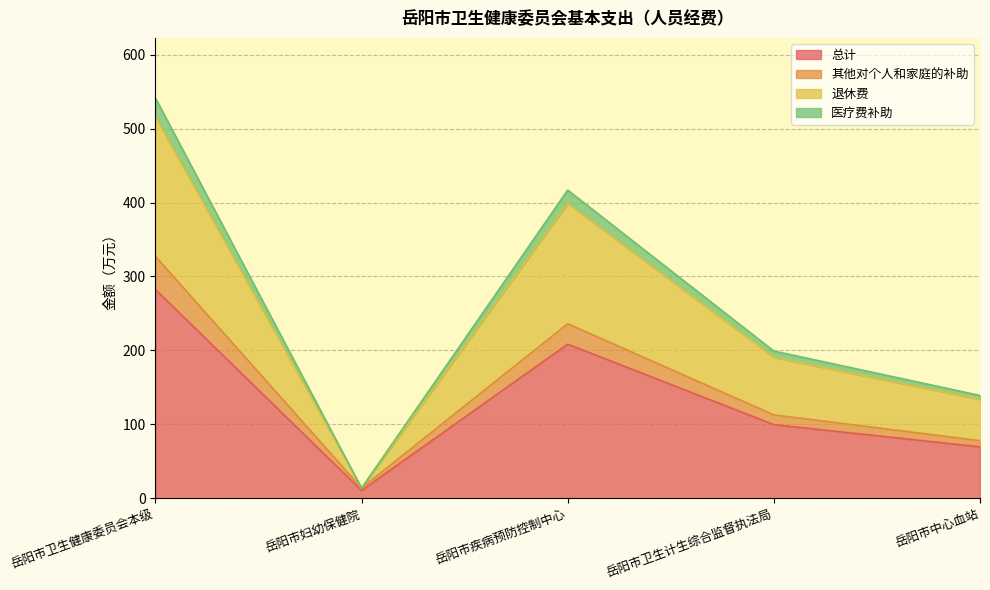

Reading left to right, what are all the values shown in this chart?

总计: 282.4	10.6	208.4	99.5	69.5
其他对个人和家庭的补助: 327.3	13.7	236.0	112.8	77.8
退休费: 516.1	13.7	398.9	190.6	133.8
医疗费补助: 541.6	13.7	416.9	199.1	139.0